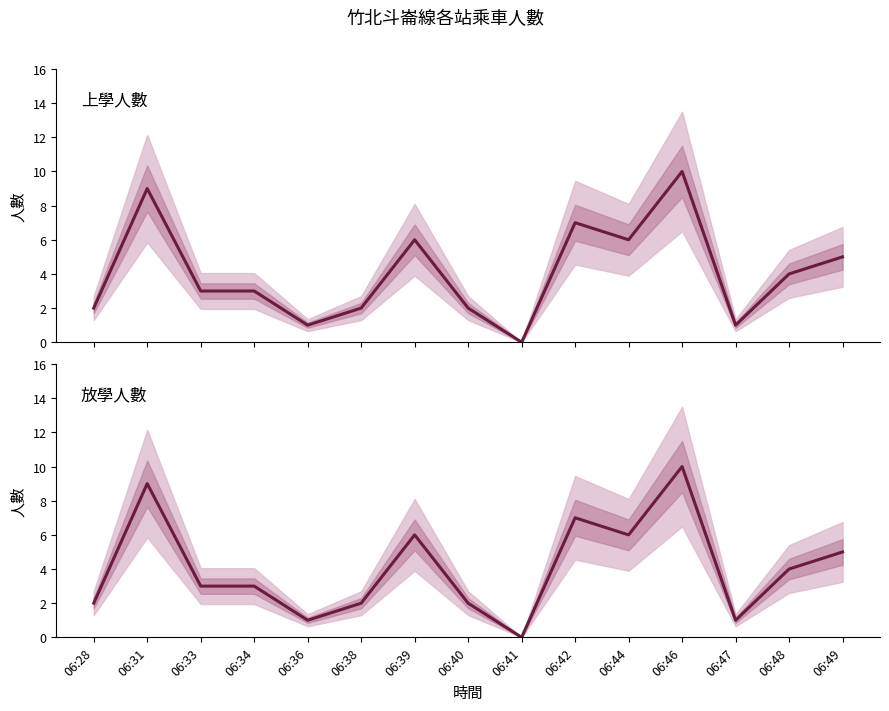

The value of 放學人數 at 06:47 is 1. True or false?

True